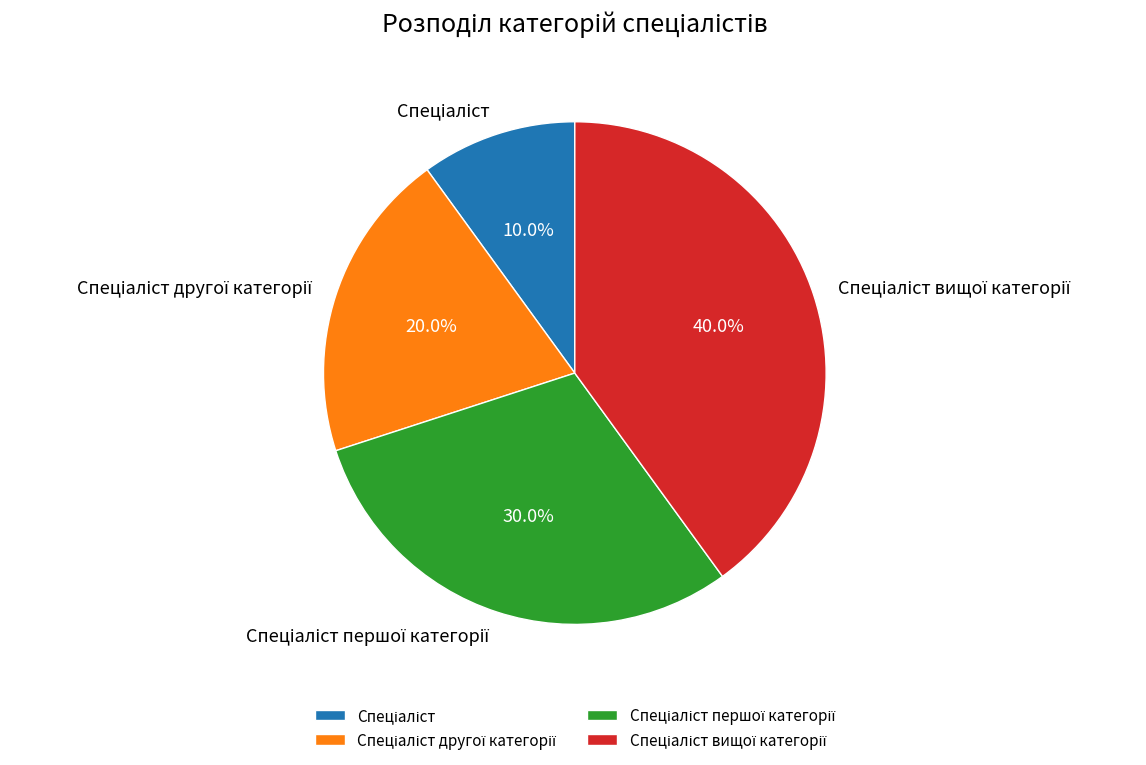

Is there a majority slice in this chart?

No